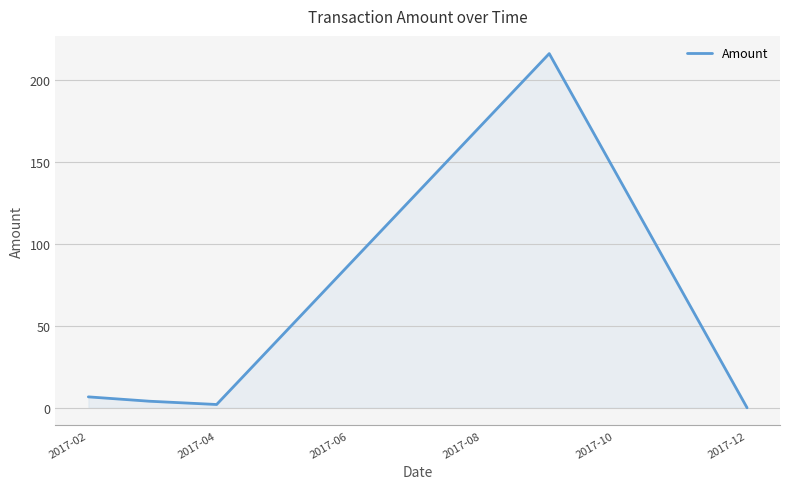

What is the average value?

45.7